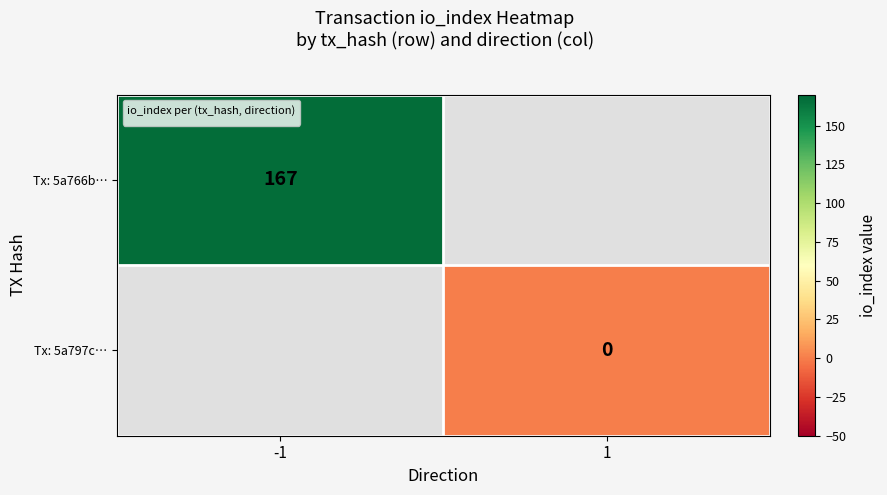

The Tx: 5a766b… series shows 109 at -1. True or false?

False